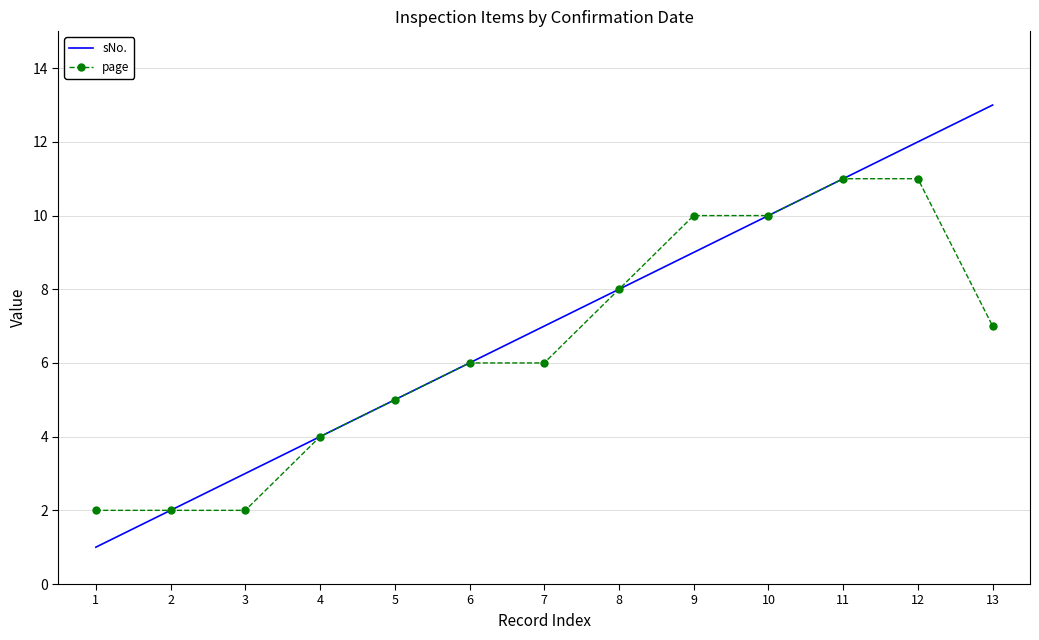

Rank the series by their maximum value, from lowest to highest.

page, sNo.